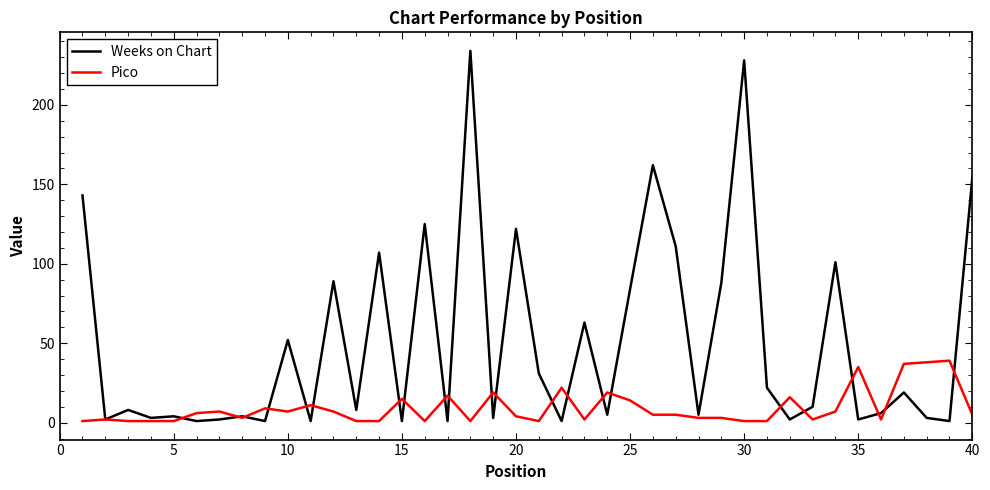

Which series has the widest spread of values?

Weeks on Chart